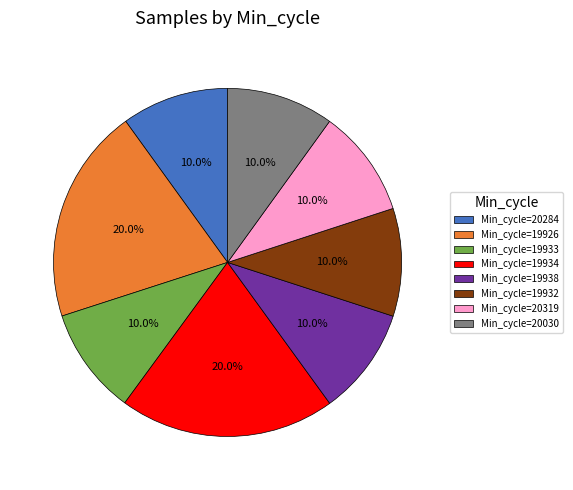

Approximately how many times larger is the value at Min_cycle=20319 compared to Min_cycle=20284?

1.0